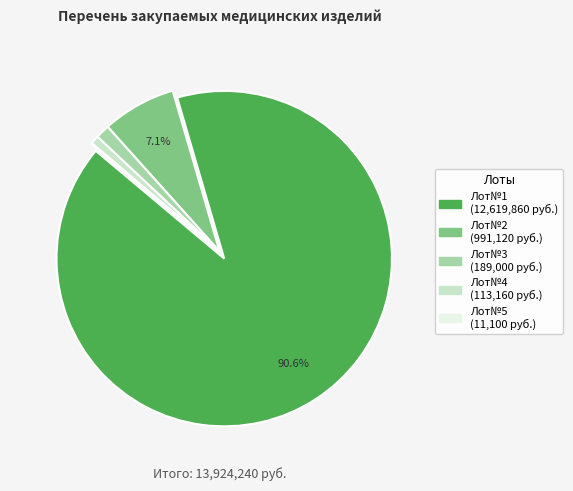

What portion of the pie excludes Лот№1?

9.4%